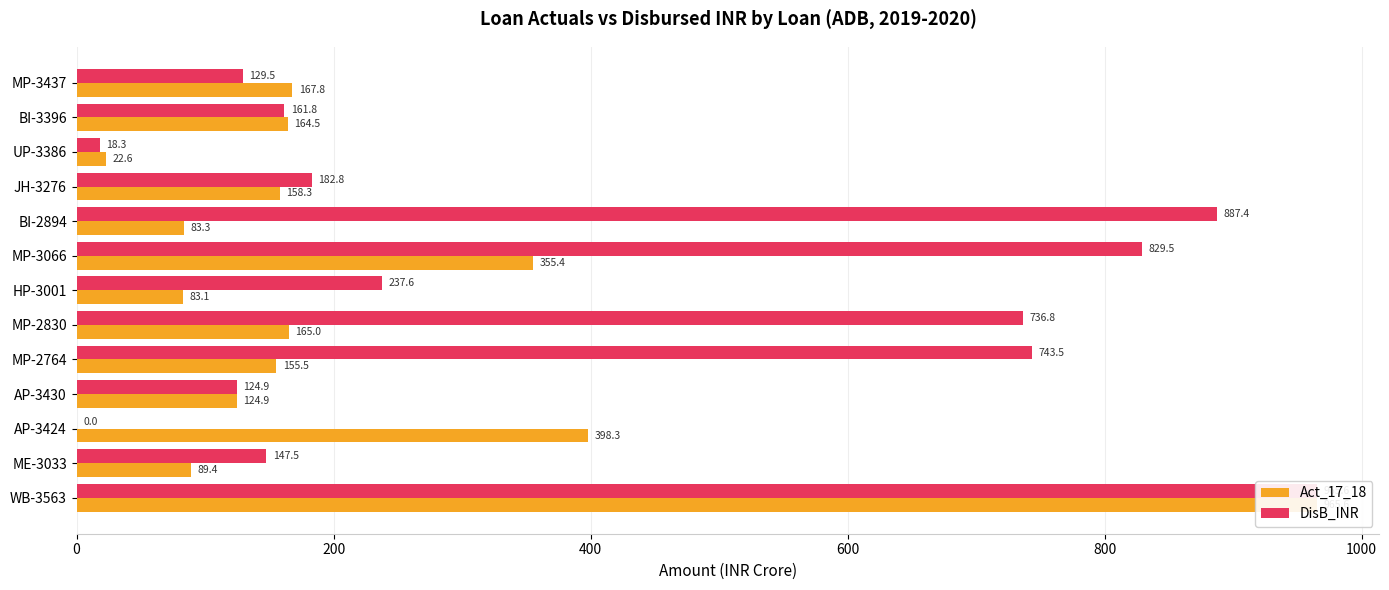

How many bars are there in each group?

2